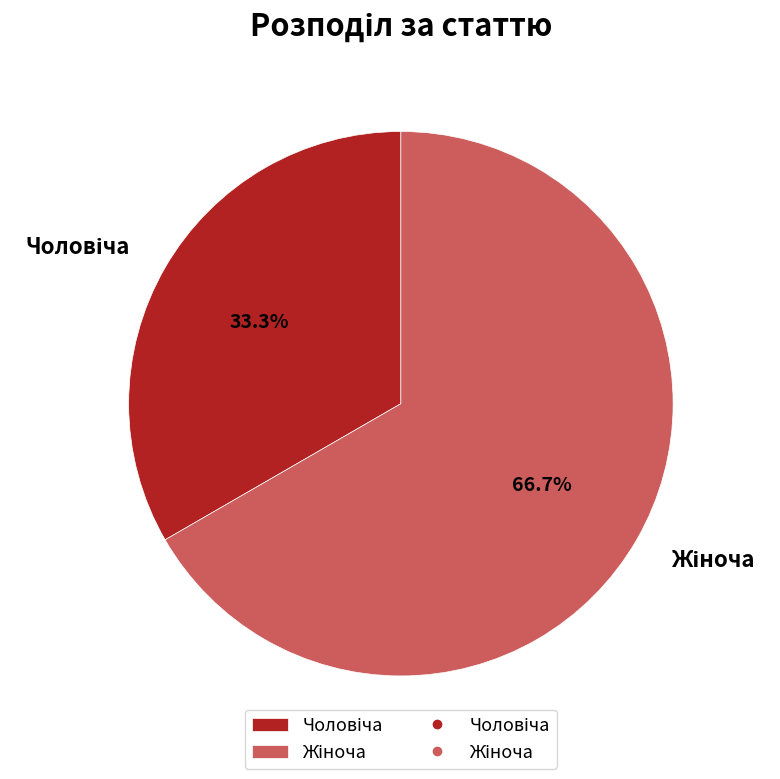

Does any single category account for the majority?

Yes